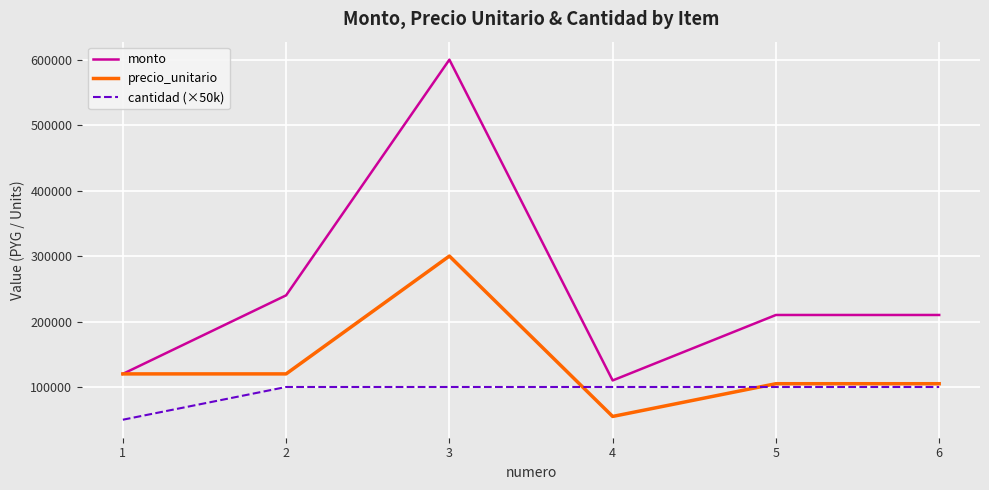

Rank the series by their average value, from highest to lowest.

monto, precio_unitario, cantidad (×50k)